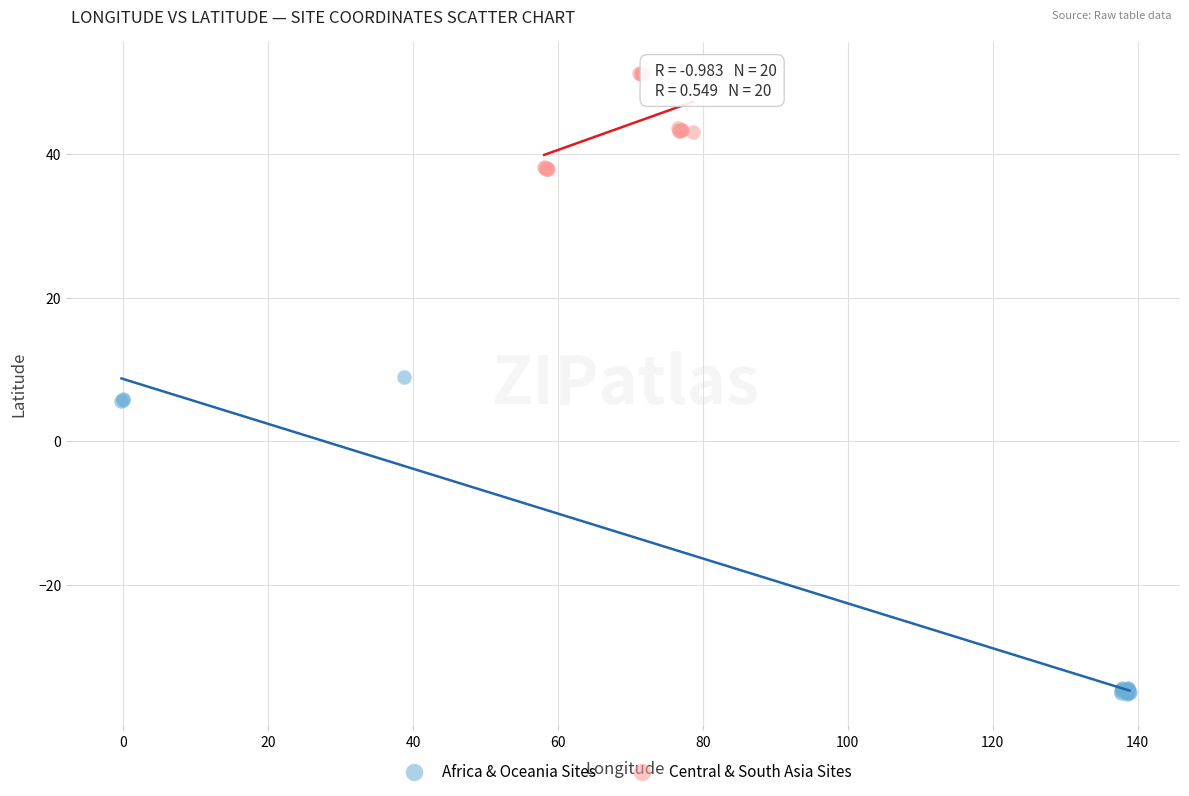

Which series has the largest Y range (max minus min)?

Africa & Oceania Sites